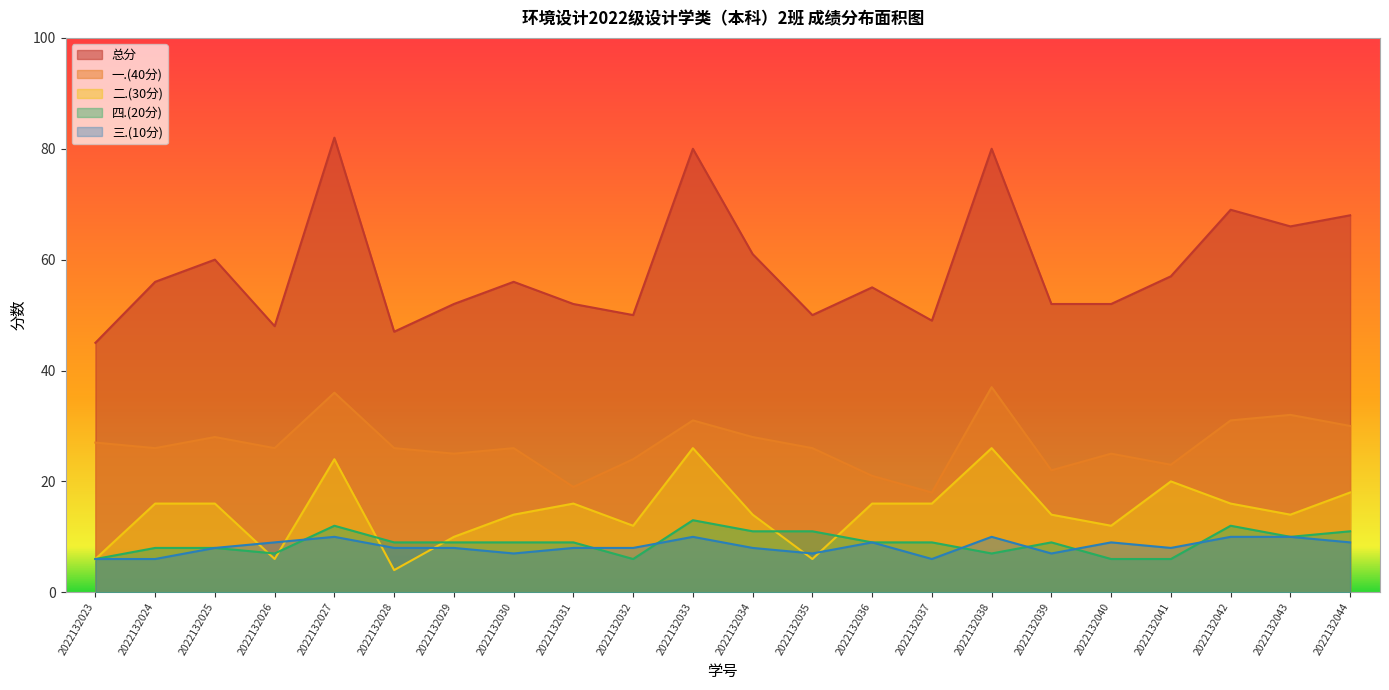

At which category does 一.(40分) reach its first local valley?

2022132024